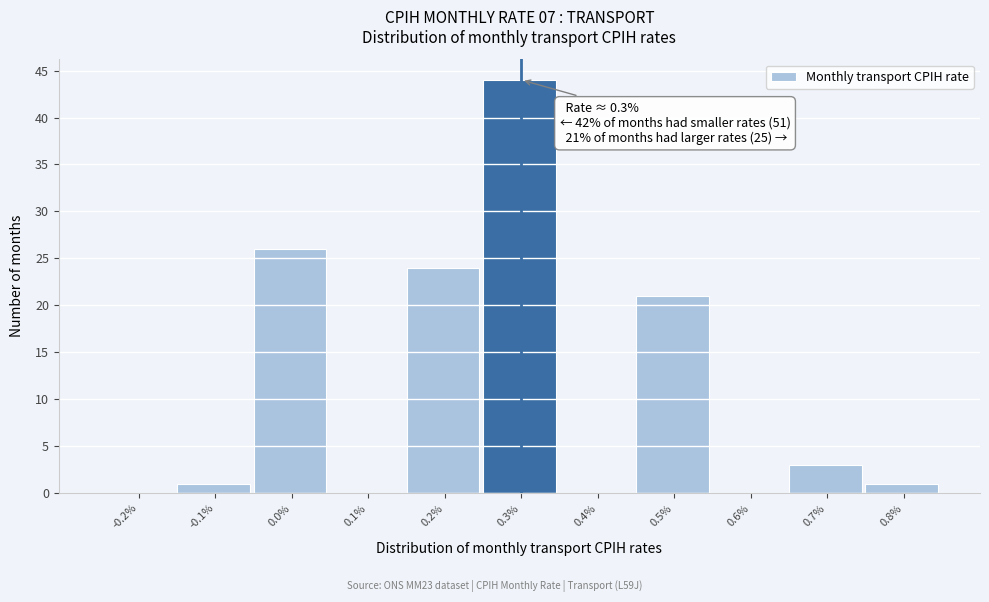

Reading left to right, what are all the values shown in this chart?

-0.2%=0	-0.1%=1	0.0%=26	0.1%=0	0.2%=24	0.3%=44	0.4%=0	0.5%=21	0.6%=0	0.7%=3	0.8%=1